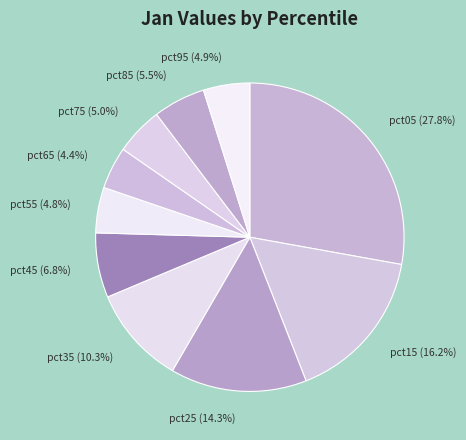

Which category has the biggest portion of the pie?

pct05